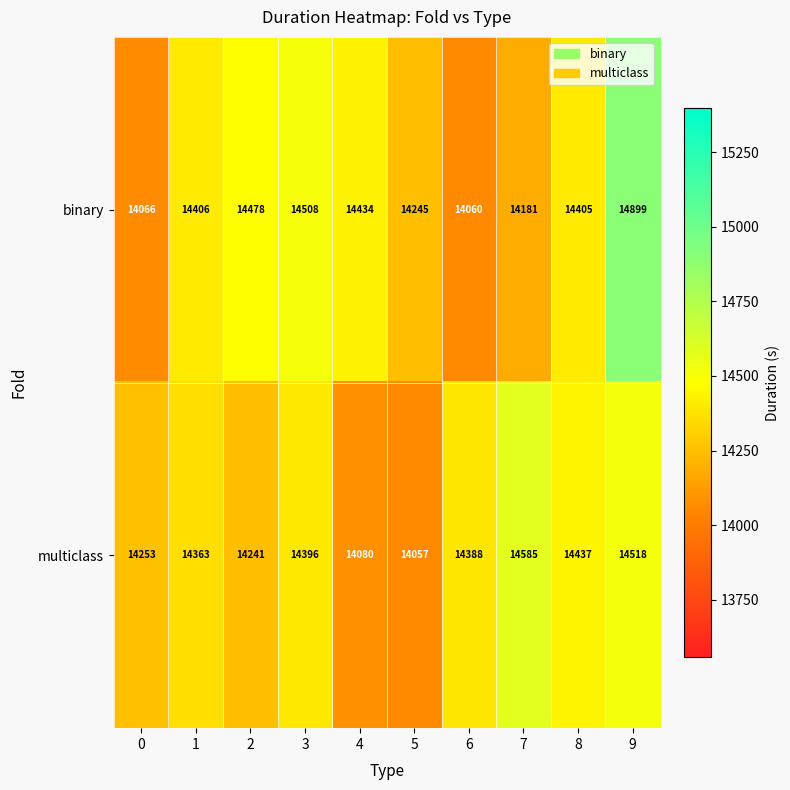

What is the total value across all series at 5?

28302